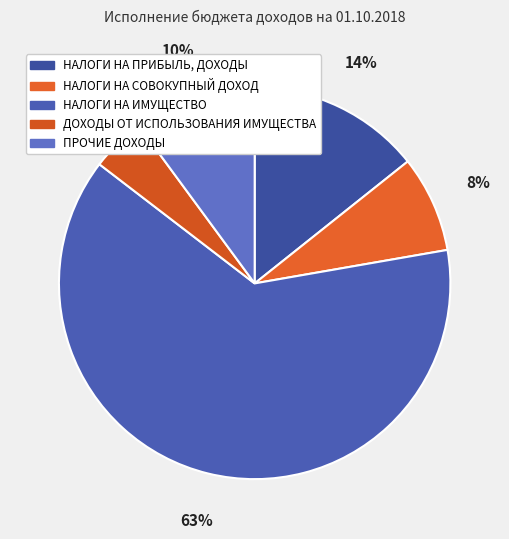

To the nearest percent, what portion does ПРОЧИЕ ДОХОДЫ represent?

10%